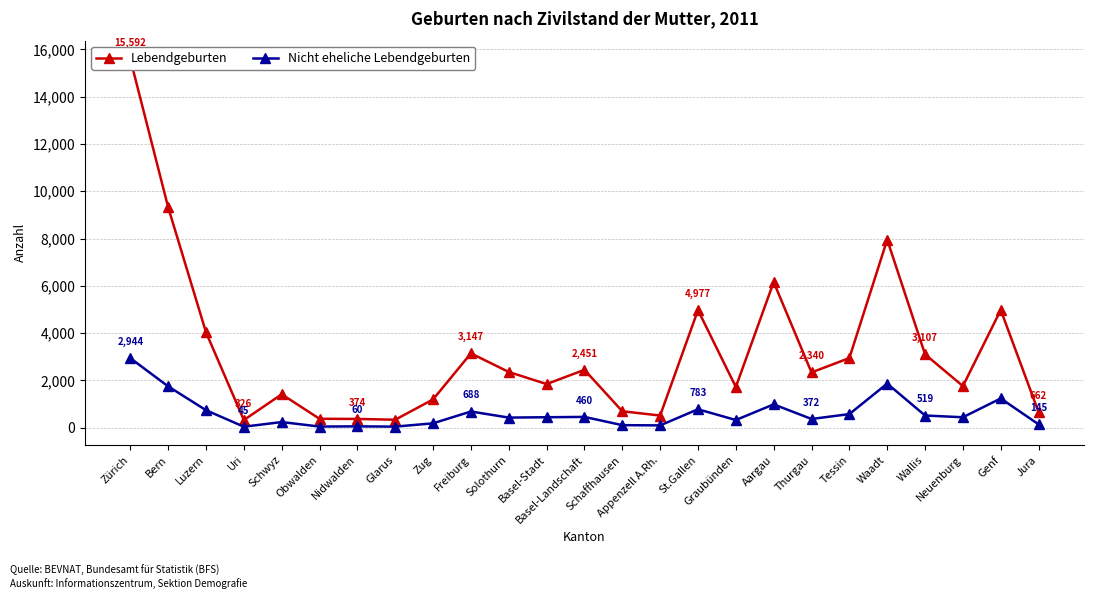

How many interior local valleys does the Lebendgeburten series have?

7